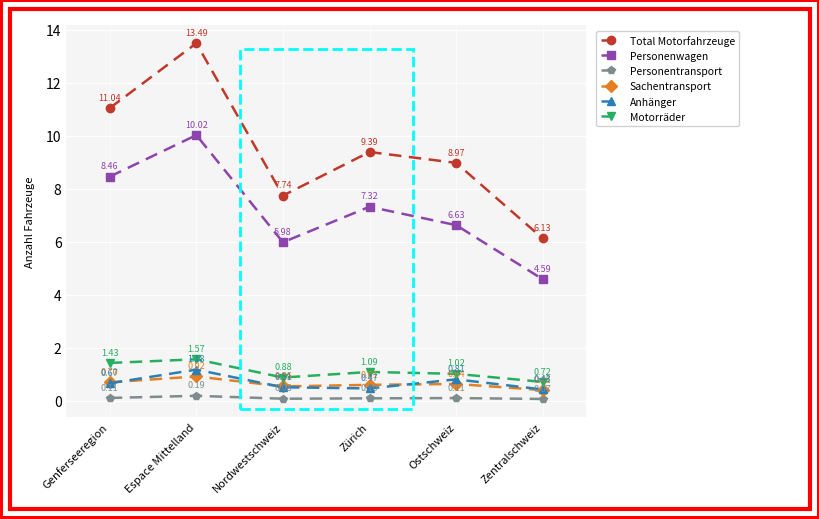

What is the total value across all series at Zürich?

19.0